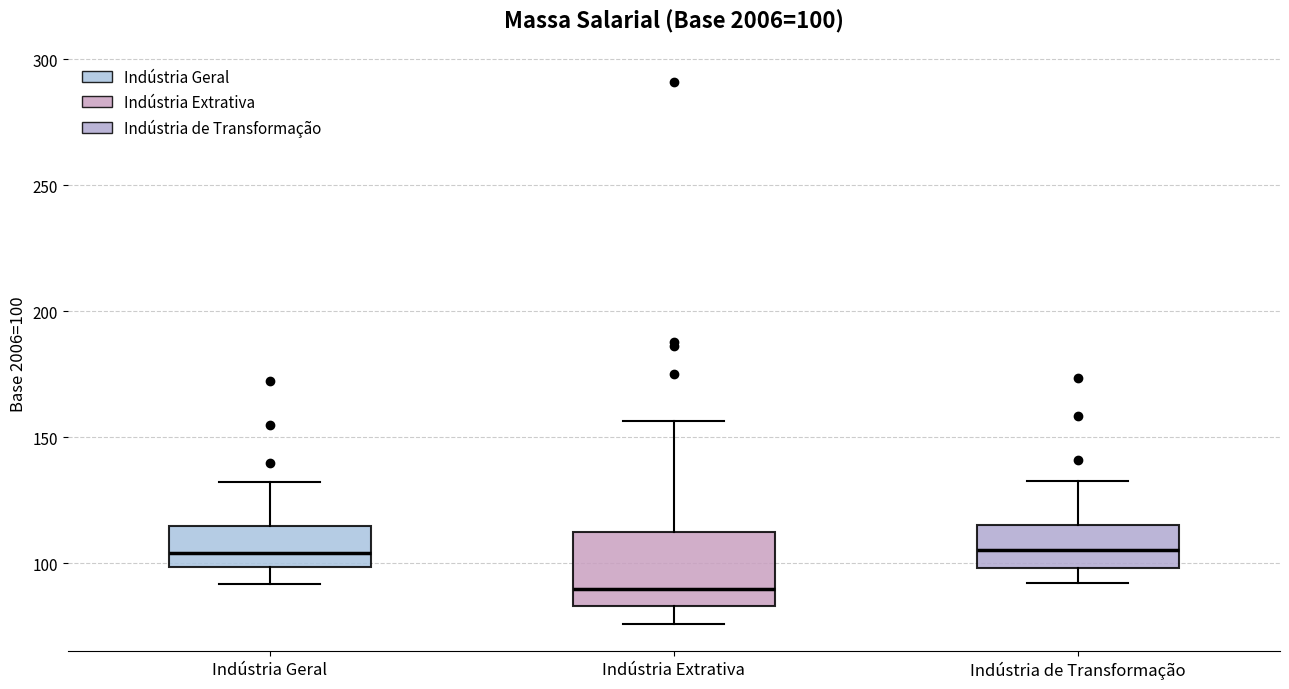

Which box is the tallest, from its lower edge to its upper edge?

Indústria Extrativa